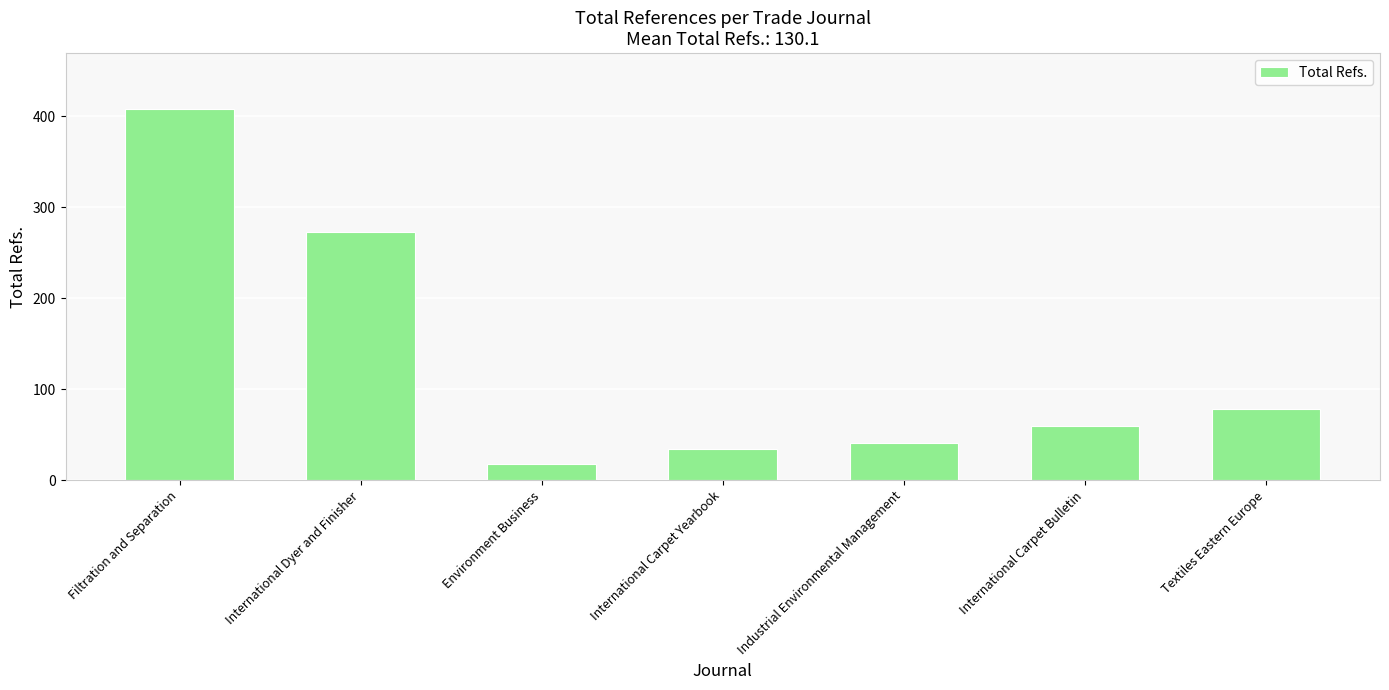

Approximately how many times larger is the value at International Carpet Bulletin compared to International Carpet Yearbook?

1.7